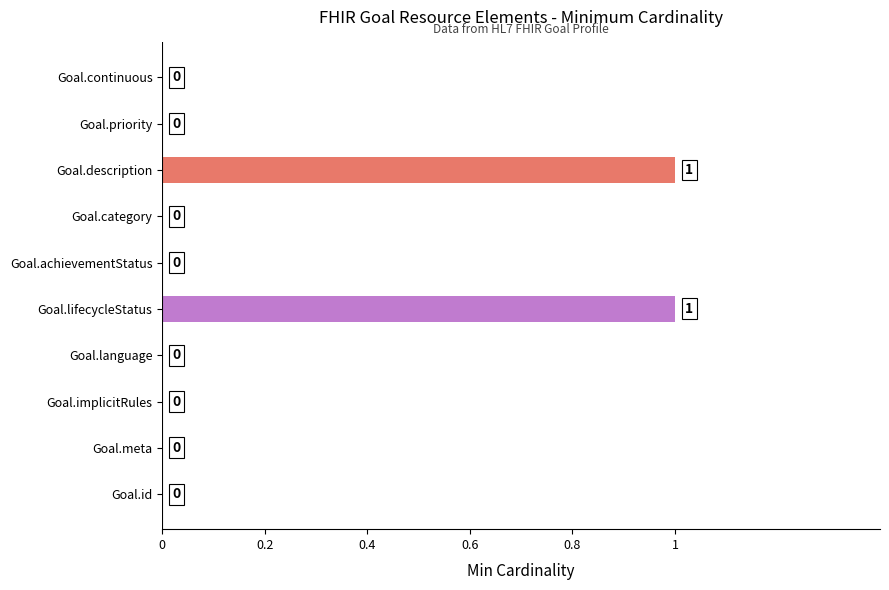

Is it true that the value at Goal.continuous is 0?

True